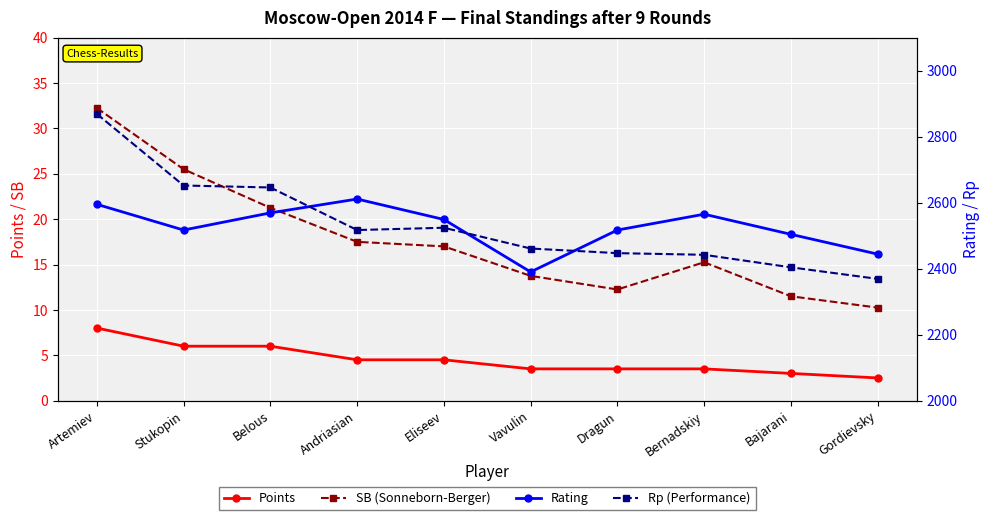

True or false: Points has a value of 3.5 at Bernadskiy.

True